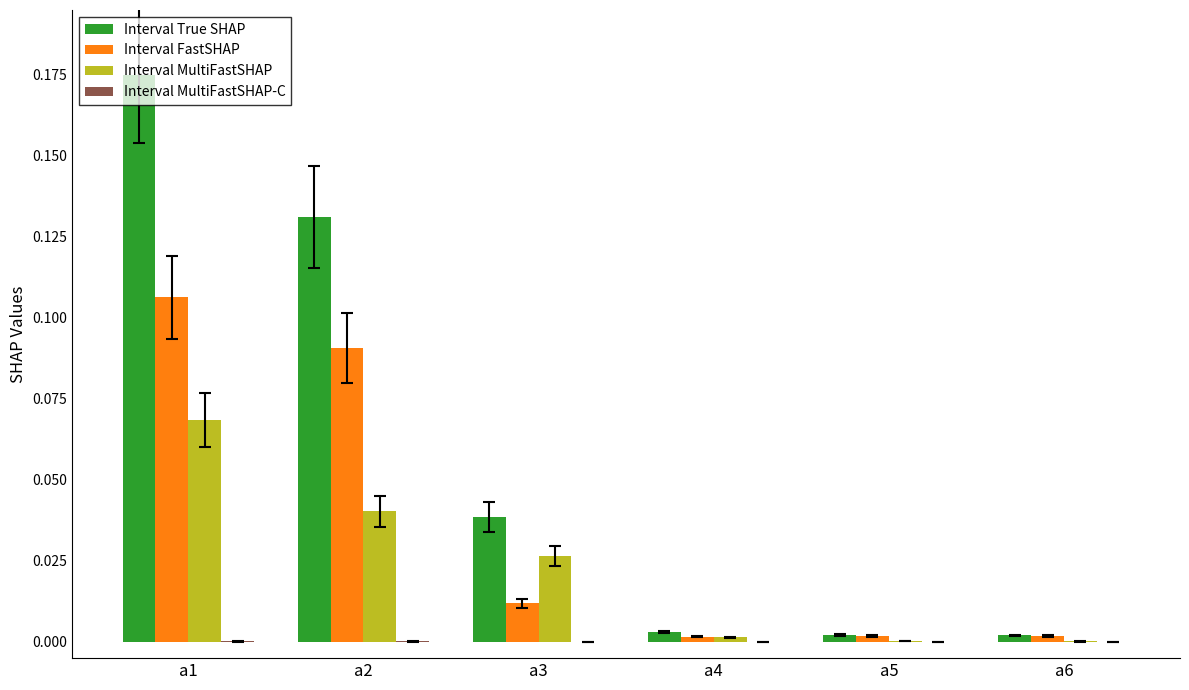

Between a1 and a5, which series saw the biggest shift?

Interval True SHAP